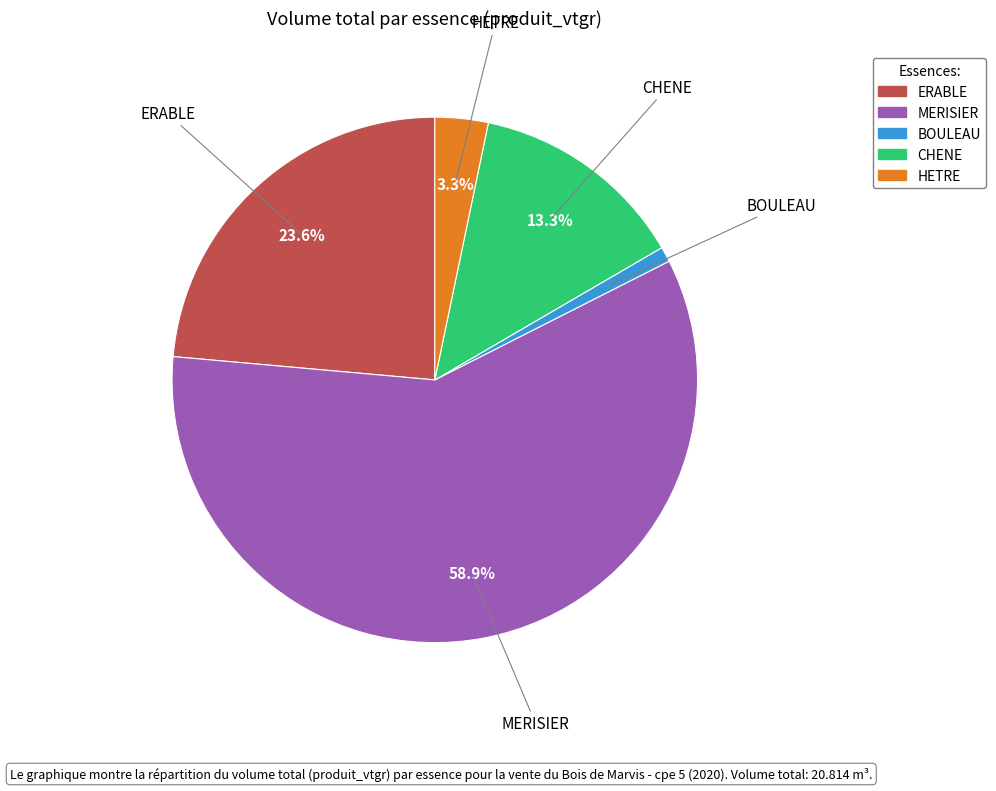

What percentage is the BOULEAU slice, to the nearest percent?

1%